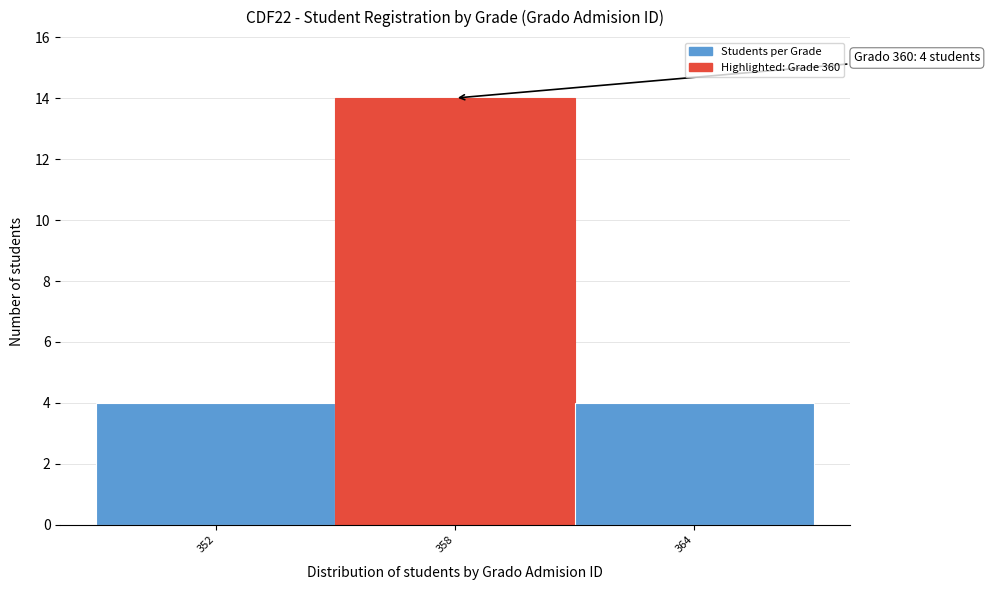

Which range on the x-axis has the tallest bar?

355 to 361